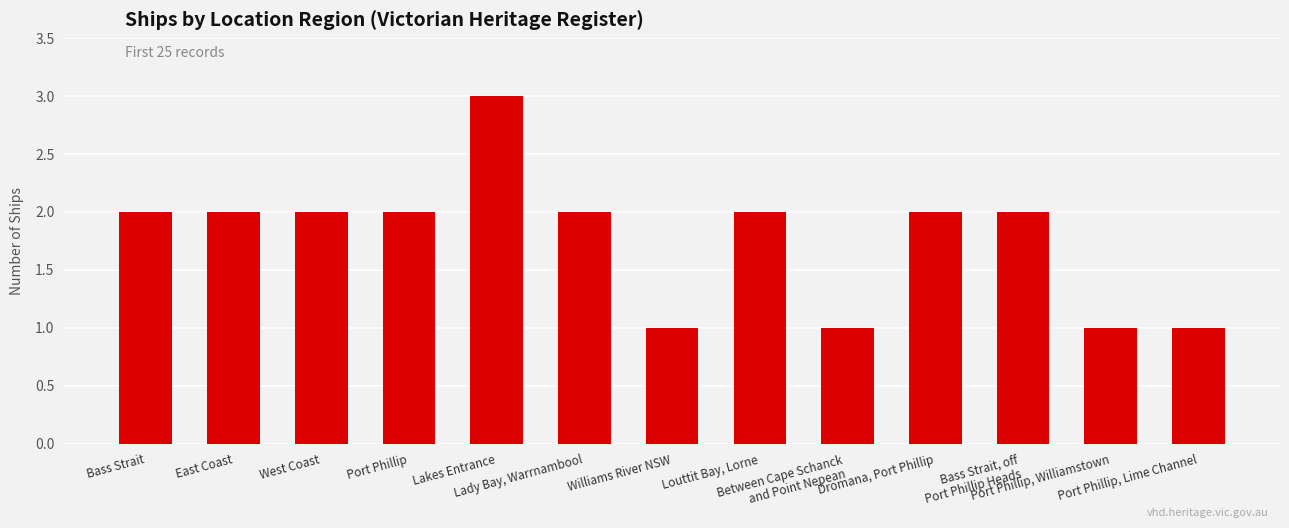

What is the value of the 10th bar from the left?

2